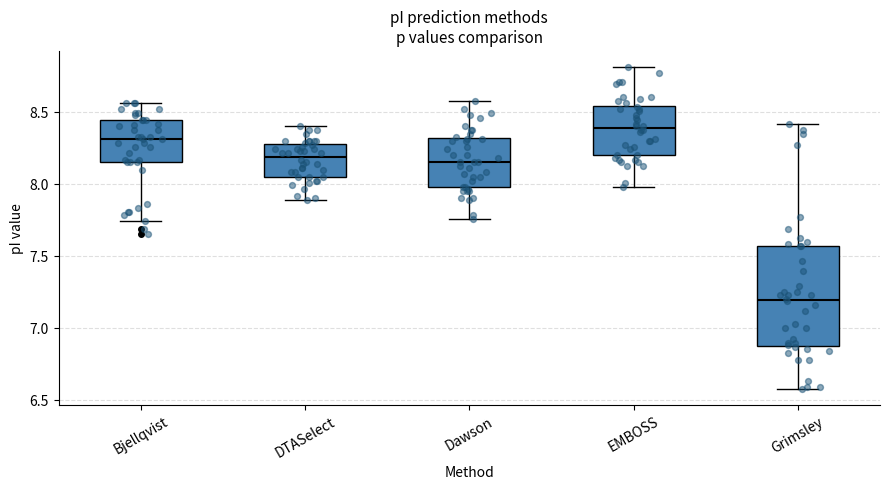

Reading left to right, transcribe this box plot: for each box, give where its median line is, the range the box spans, and where its two whiskers end, as read against the y-axis. The values are not printed on the chart, so give them approximately, as read against the axis.

Bjellqvist: median 8.30, box 8.15 to 8.45, whiskers 7.75 to 8.55
DTASelect: median 8.20, box 8.05 to 8.30, whiskers 7.90 to 8.40
Dawson: median 8.15, box 8.00 to 8.30, whiskers 7.75 to 8.60
EMBOSS: median 8.40, box 8.20 to 8.55, whiskers 8.00 to 8.80
Grimsley: median 7.20, box 6.90 to 7.55, whiskers 6.60 to 8.40